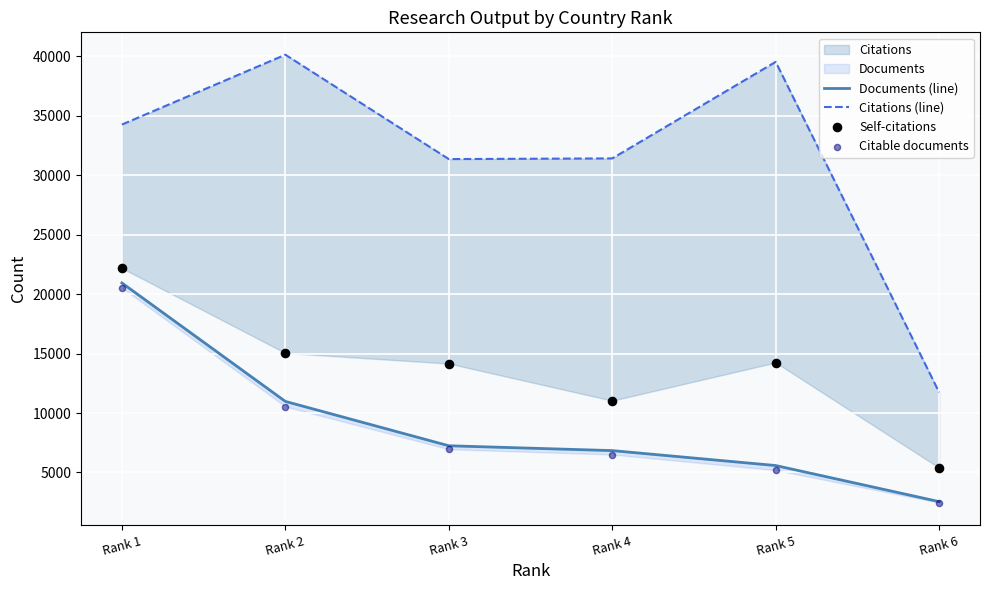

Which series has the largest total across all categories?

Citations (line)